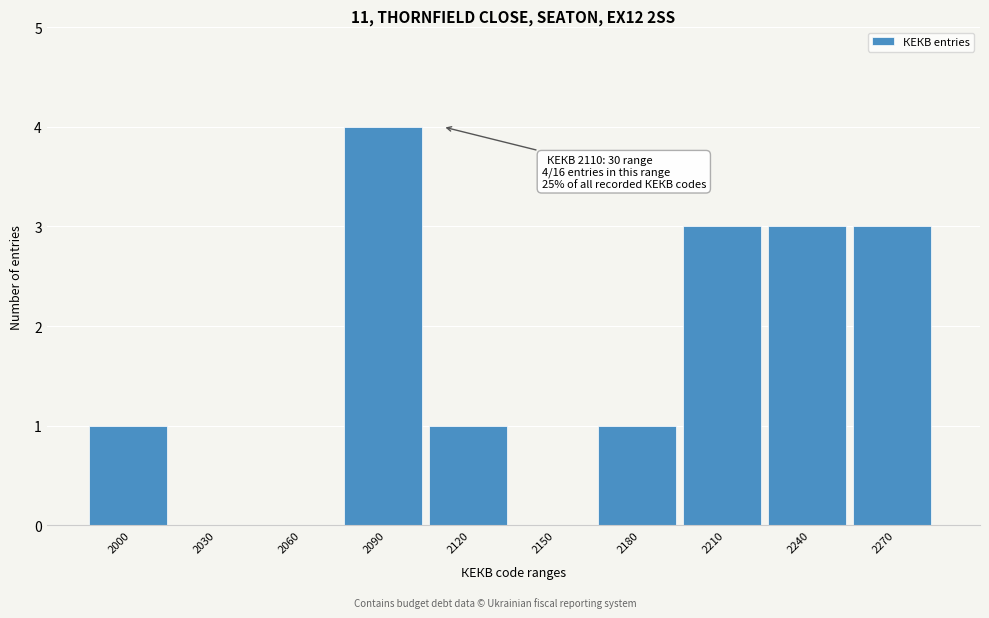

Reading left to right, list all the values displayed in this chart.

2000=1	2030=0	2060=0	2090=4	2120=1	2150=0	2180=1	2210=3	2240=3	2270=3